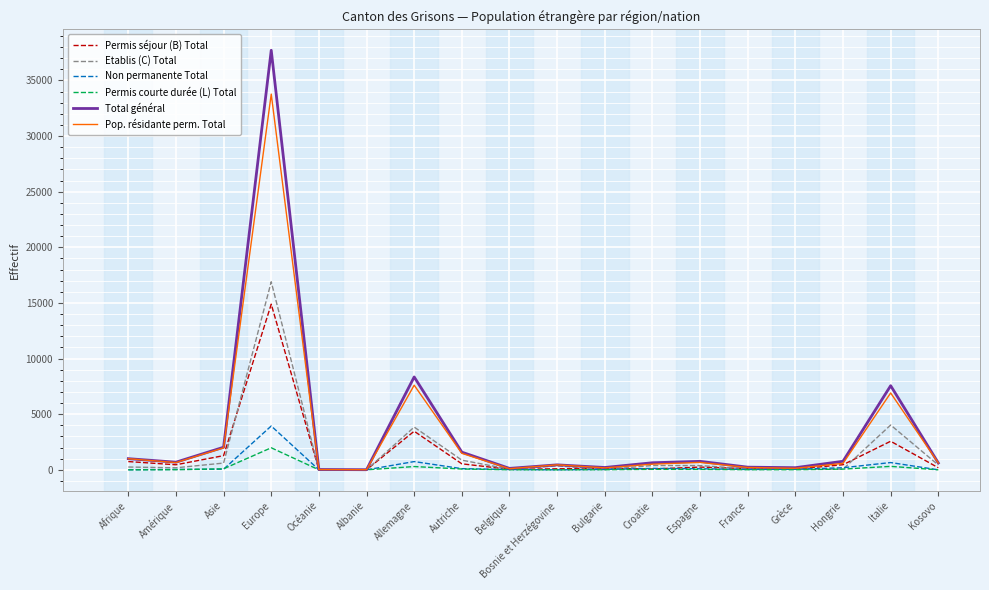

Rank the series at Europe from lowest to highest value.

Permis courte durée (L) Total, Non permanente Total, Permis séjour (B) Total, Etablis (C) Total, Pop. résidante perm. Total, Total général